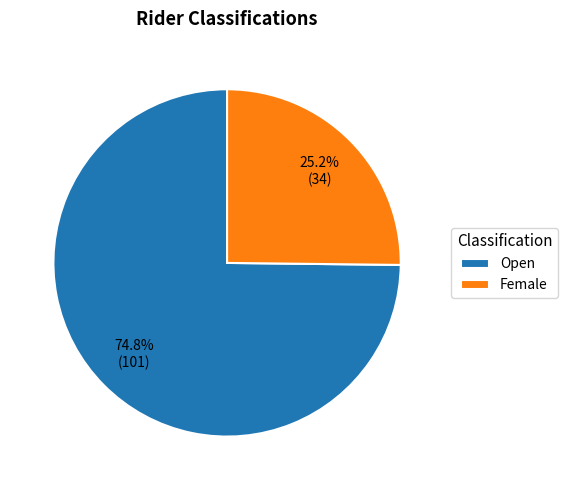

Rank the categories by value from highest to lowest.

Open, Female